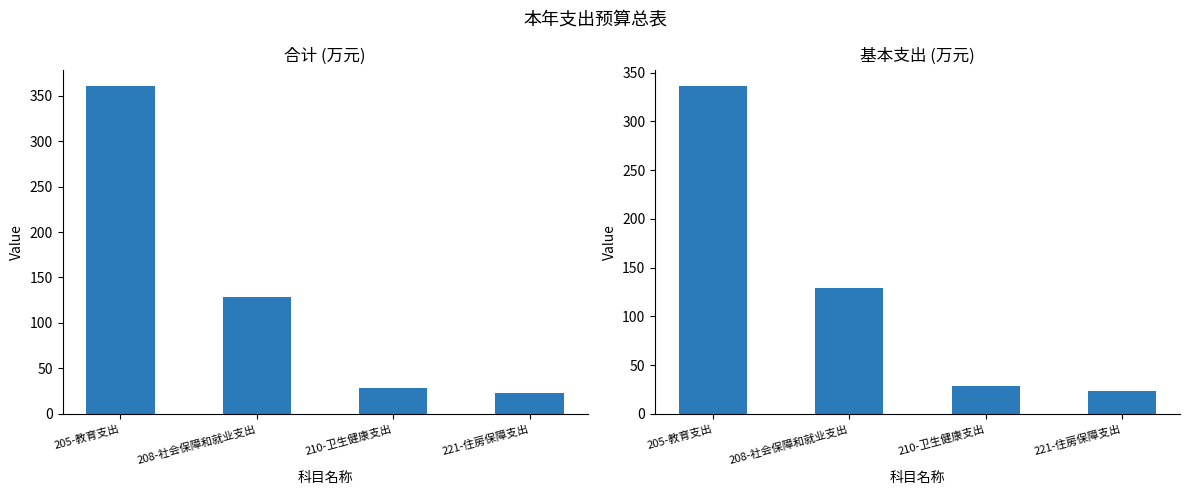

What are all the series names shown in the legend?

合计, 基本支出